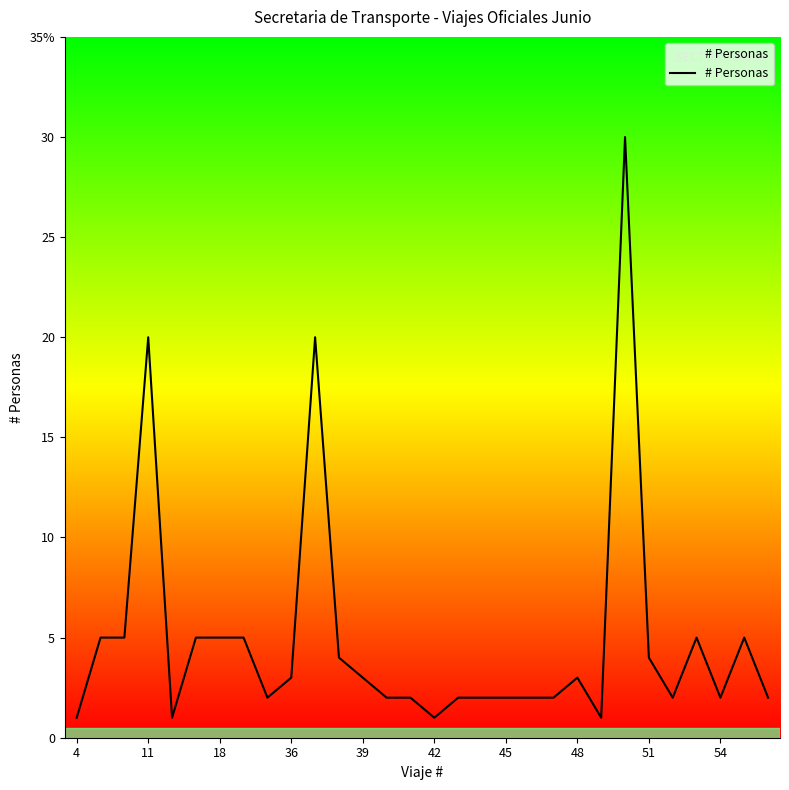

What is the label of the 13th point from the left?

39